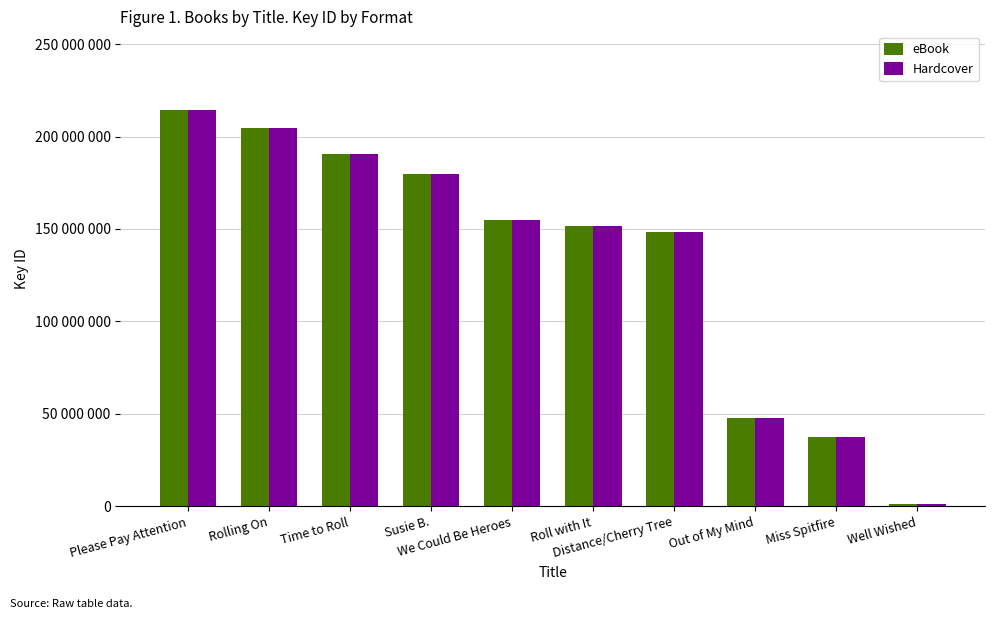

What is the minimum value shown in the chart?

1064672